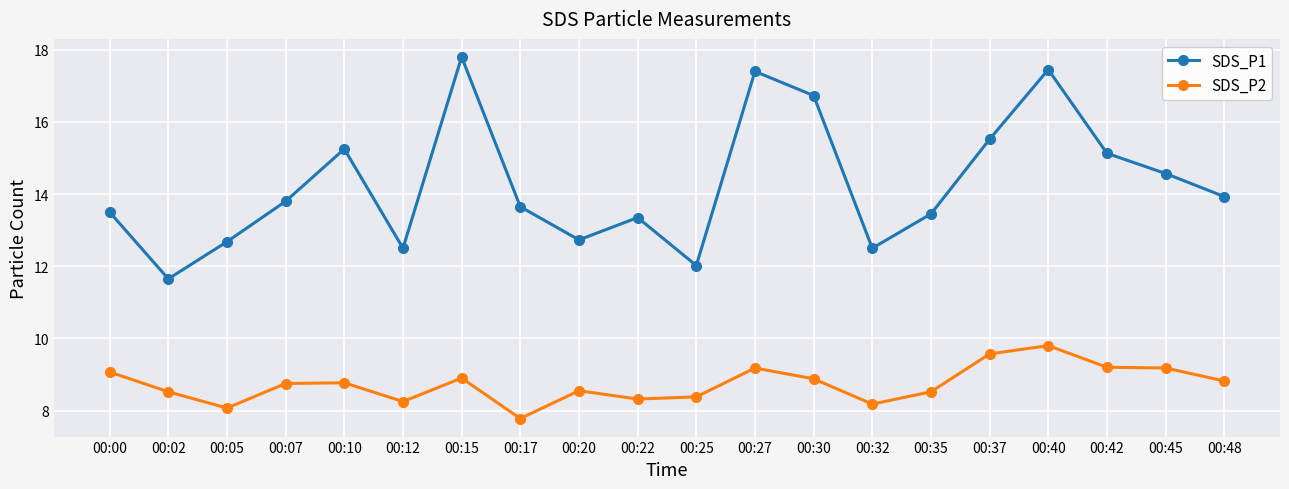

List the series in order of their peak value, highest first.

SDS_P1, SDS_P2